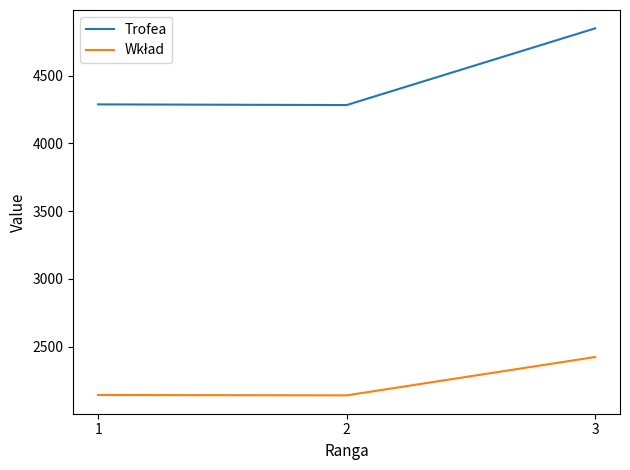

What is the total value across all series at 2?

6424